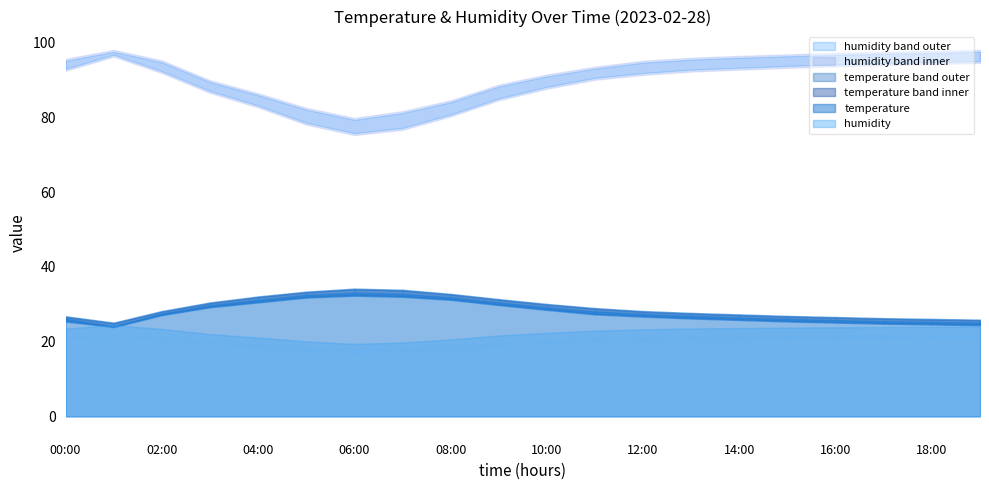

Which series changed the most between 04:00 and 09:00?

humidity